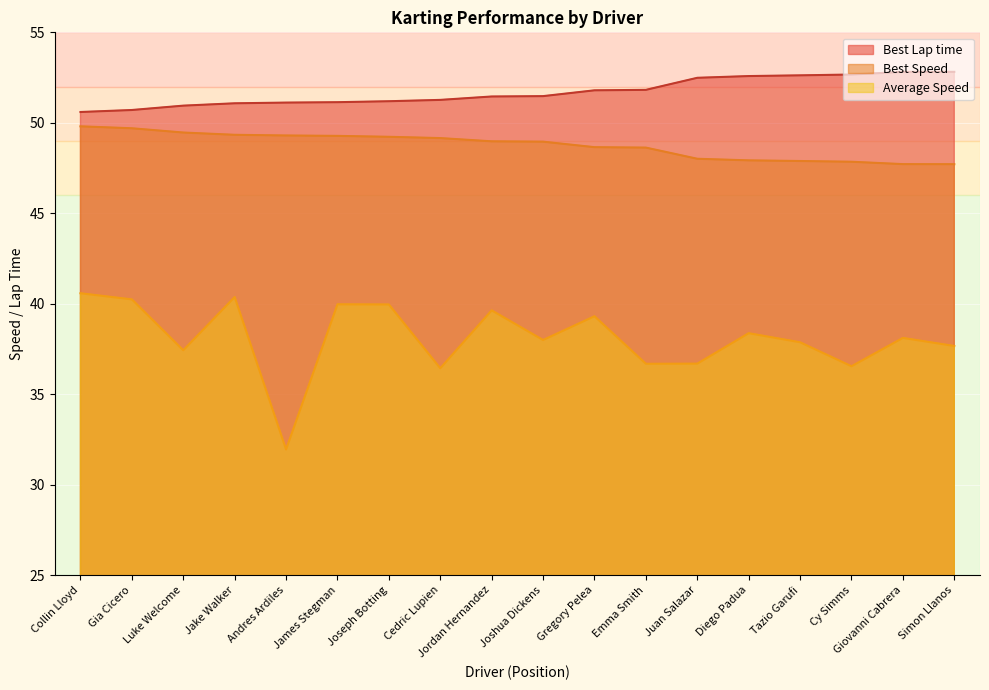

Which series changed the most between Jordan Hernandez and Cy Simms?

Average Speed